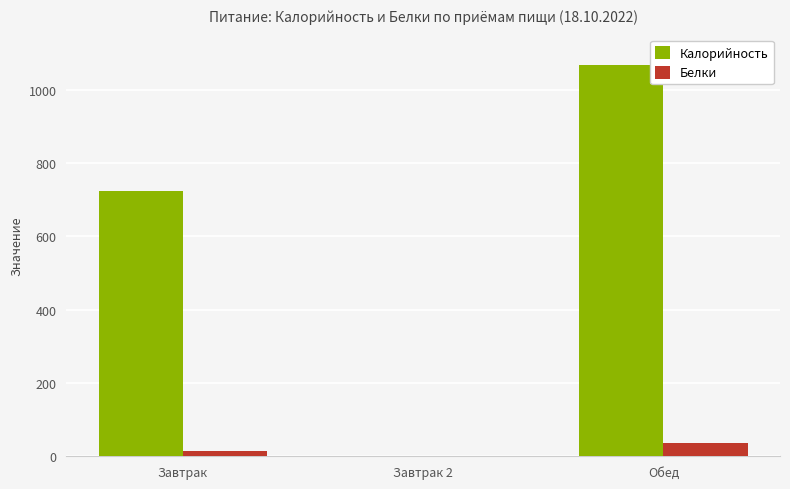

Which series changed the most between Завтрак and Обед?

Калорийность